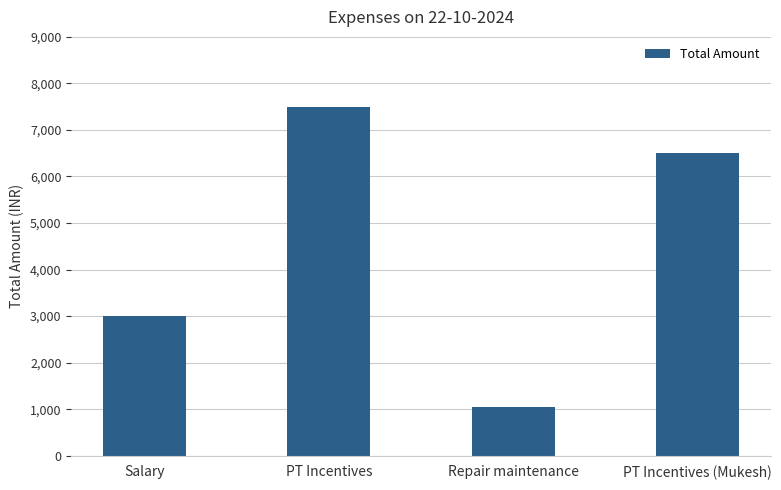

Are the bars grouped side by side (vs. stacked)?

No